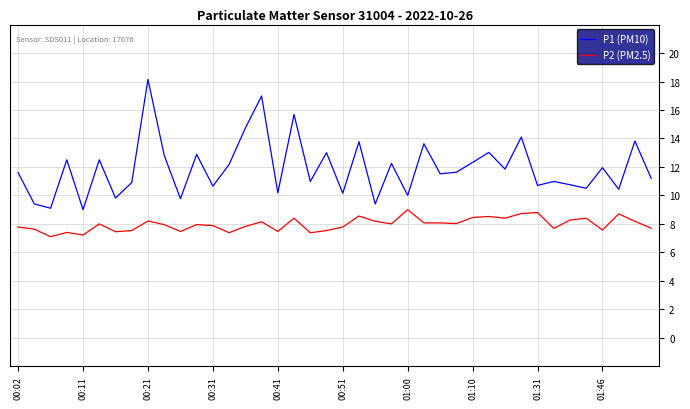

True or false: P2 (PM2.5) and P1 (PM10) cross at least once.

False